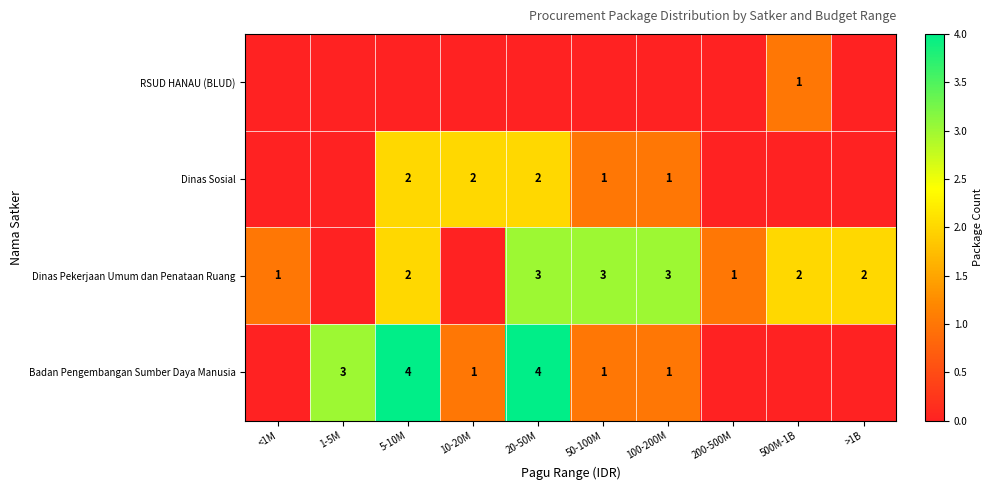

True or false: RSUD HANAU (BLUD) has a value of 1 at 500M-1B.

True